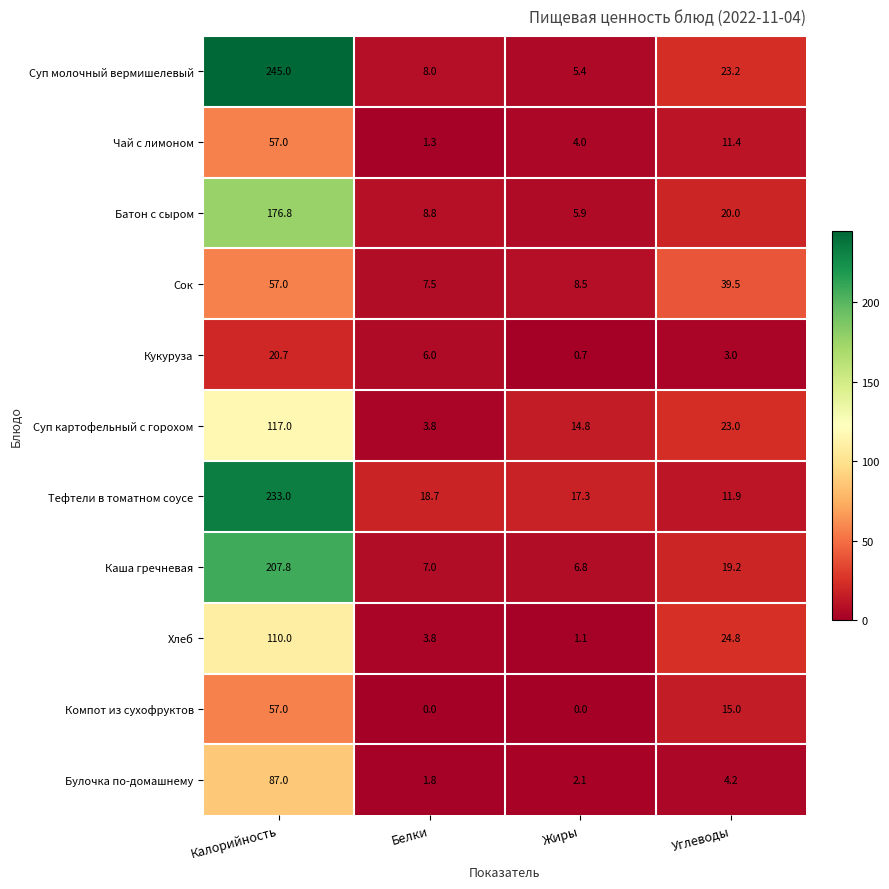

What is the difference between the highest and lowest values at Жиры?

17.3